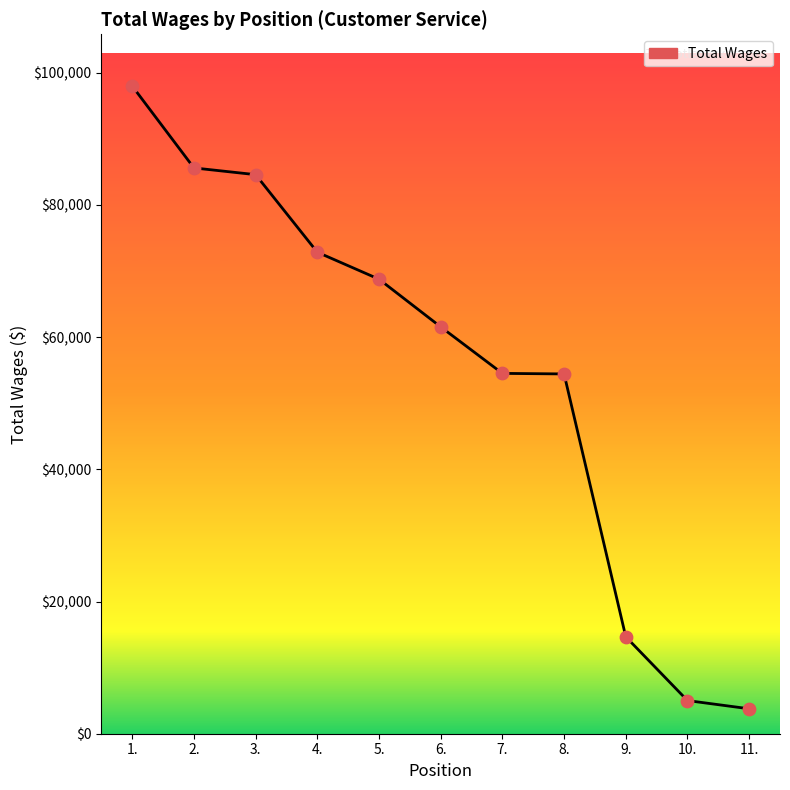

Approximately how many times larger is the value at 8. compared to 9.?

3.7